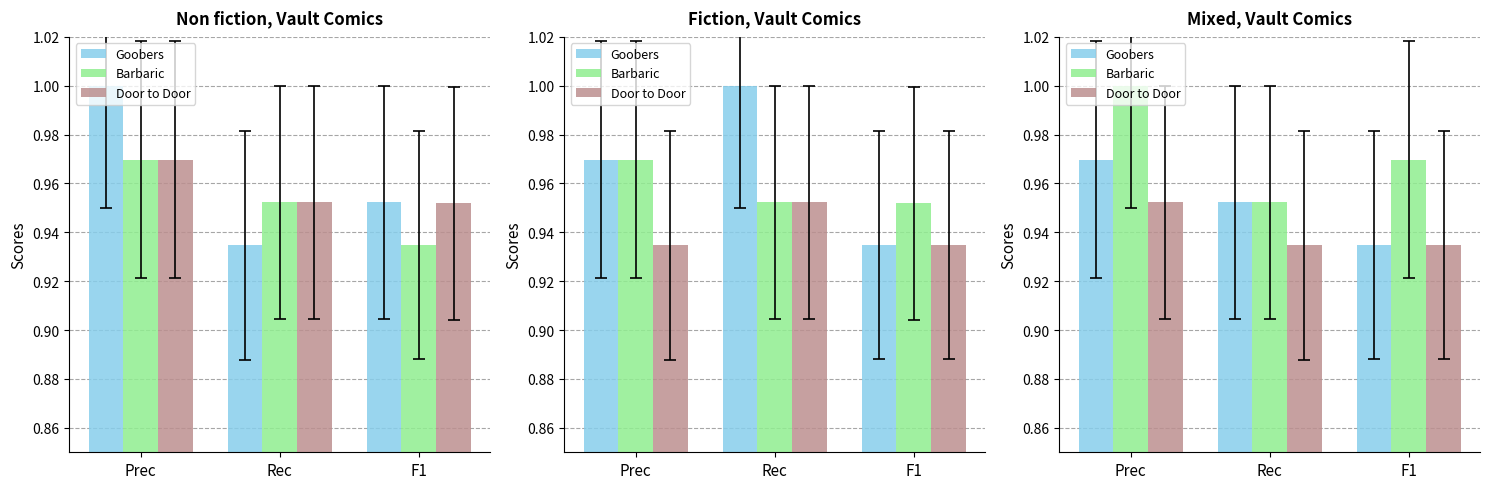

Which has a higher value, F1 or Rec?

Rec